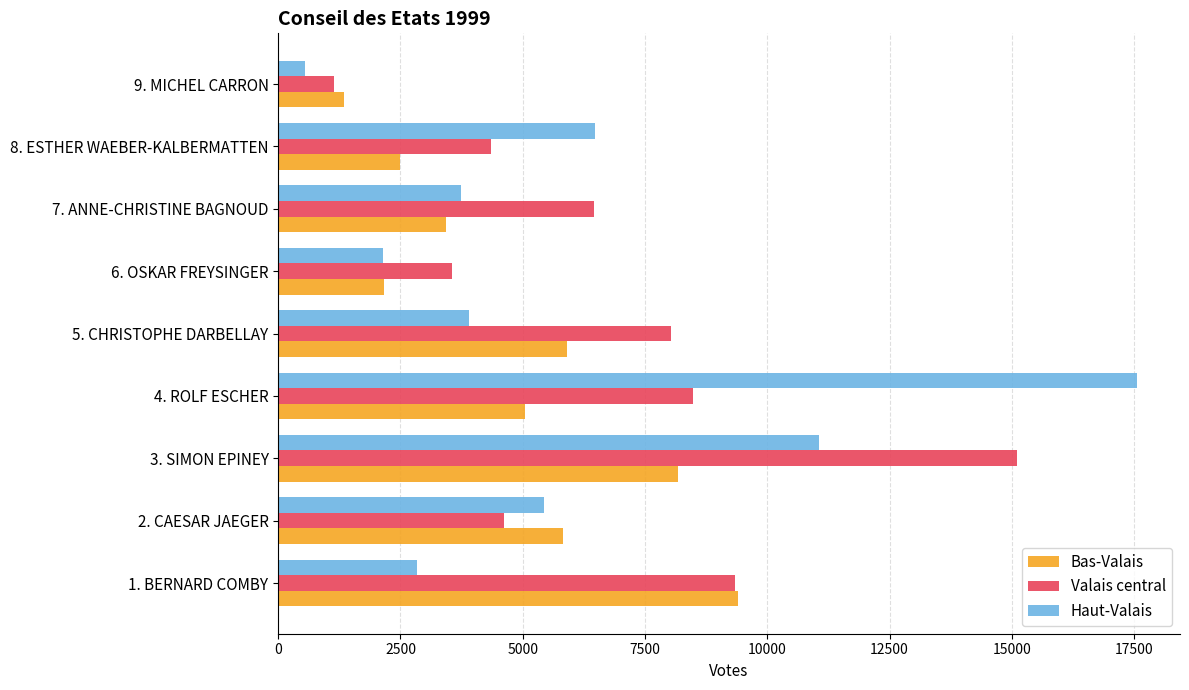

Rank the series by their average value, from lowest to highest.

Bas-Valais, Haut-Valais, Valais central